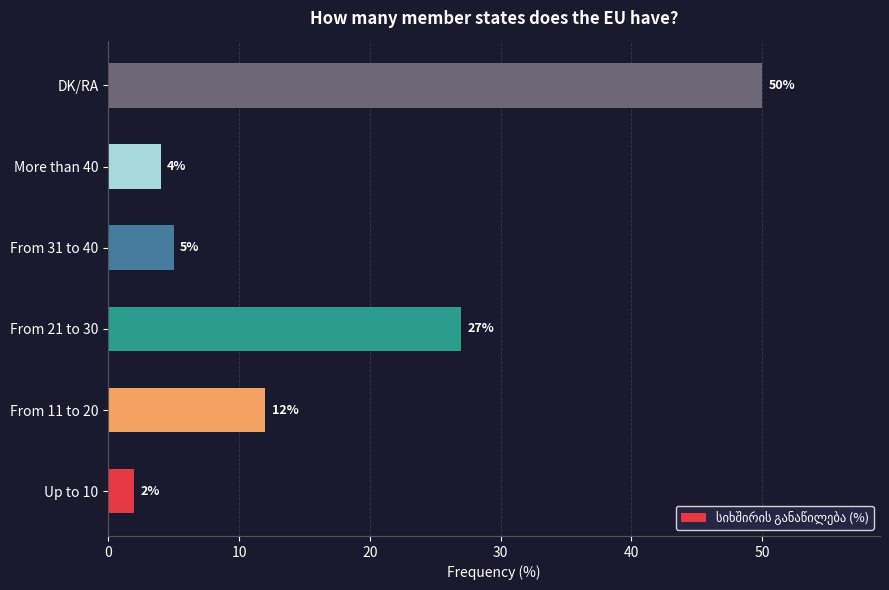

What is the change in value from Up to 10 to From 21 to 30?

+25